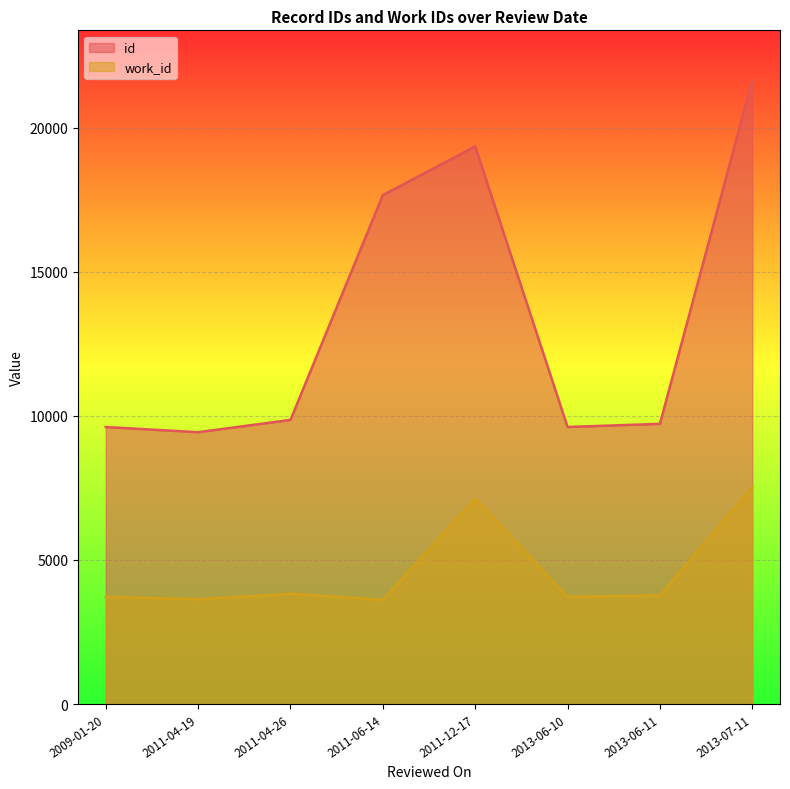

What is the sum of all id values?

106915